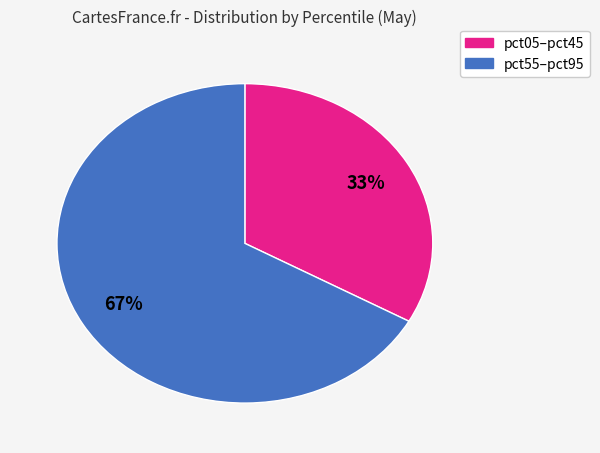

Count the number of slices in the pie.

2